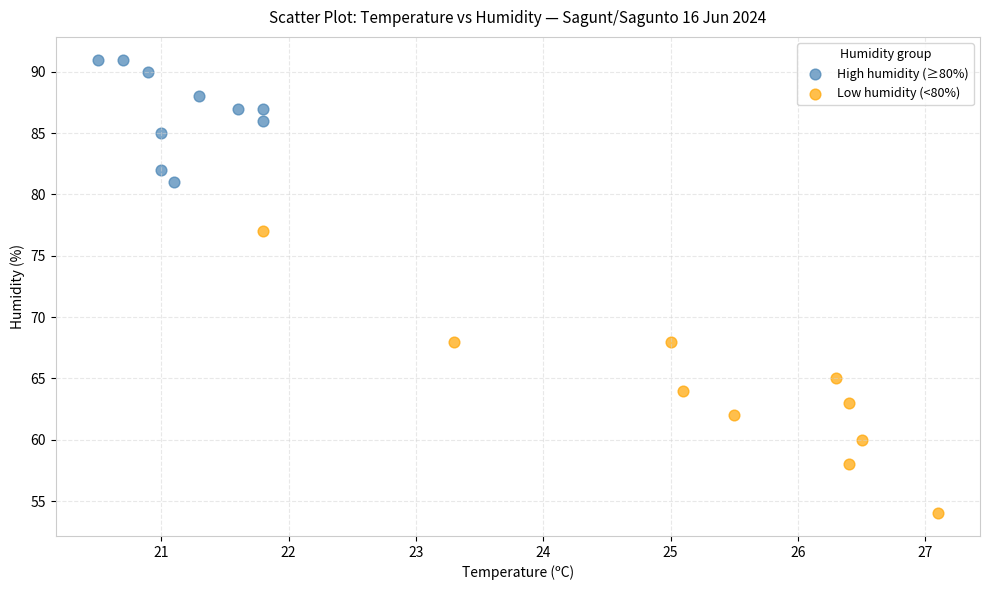

Which series reaches the maximum Y coordinate?

High humidity (≥80%)